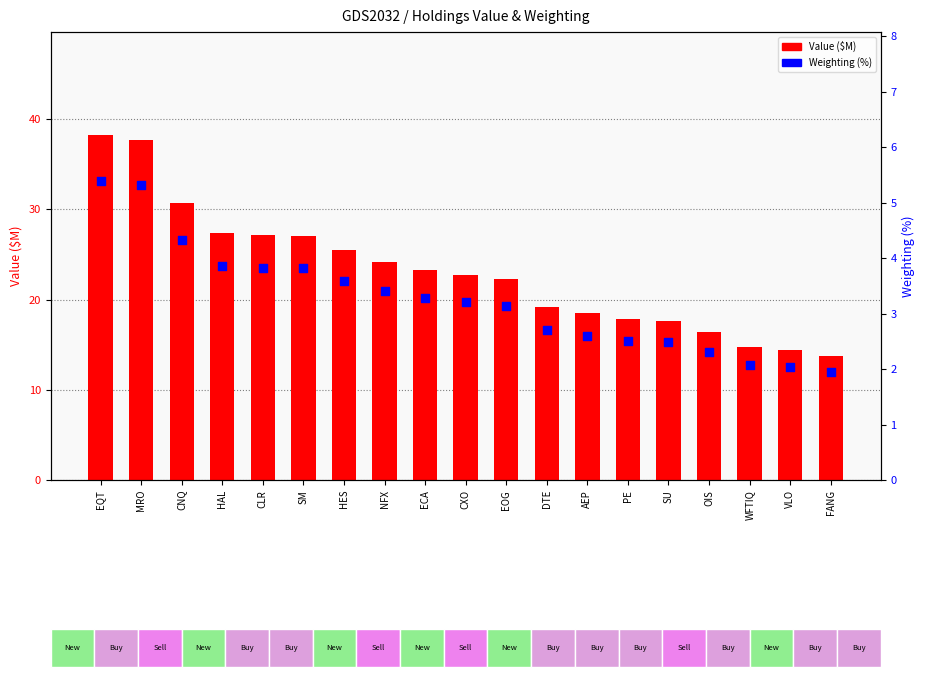

Which series reaches the minimum Y coordinate?

Weighting (%)